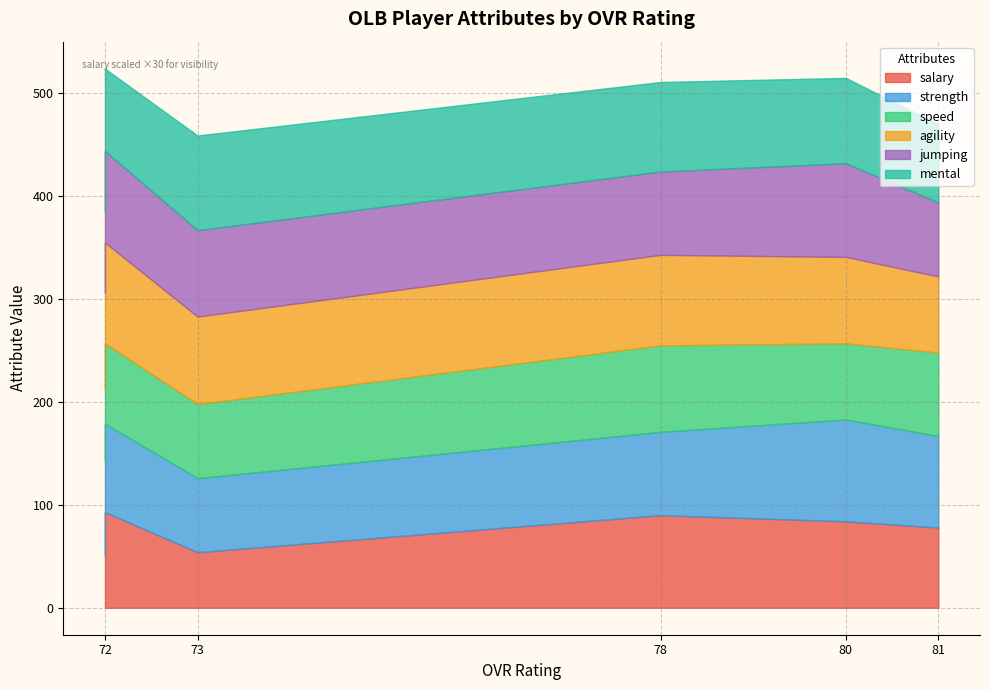

How many distinct data groups are displayed?

6